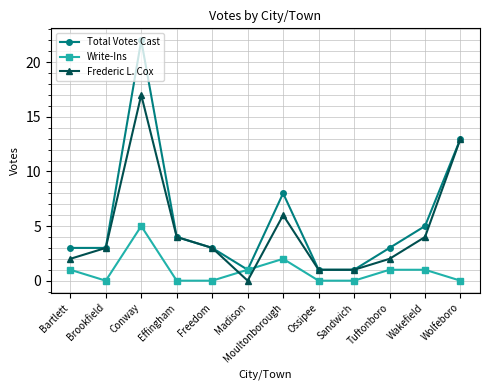

How many lines are shown in the chart?

3